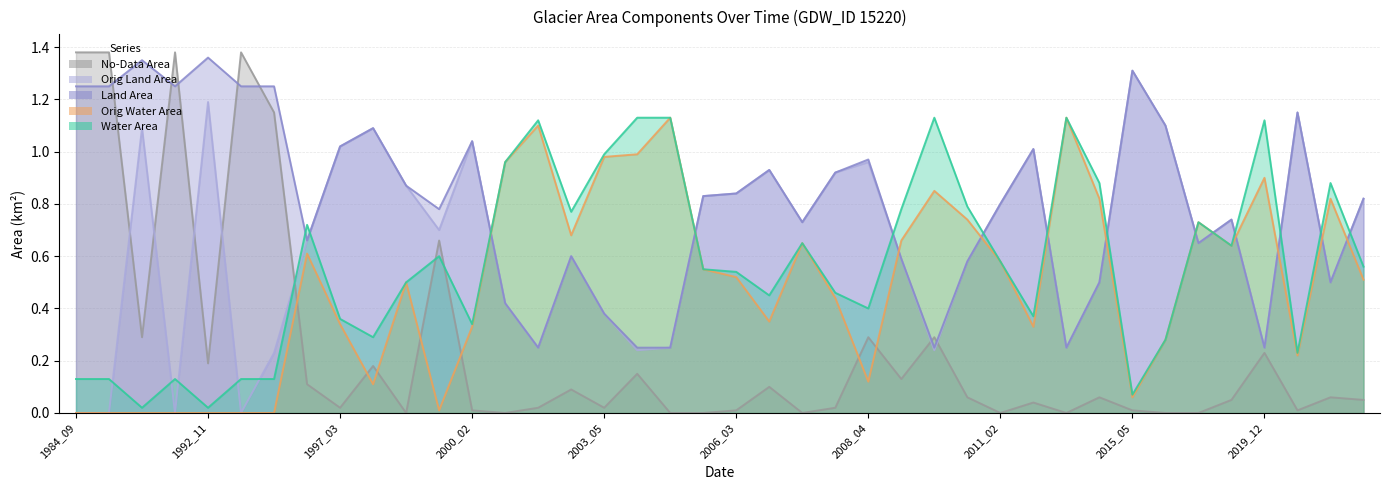

Count the number of data series in this chart.

5